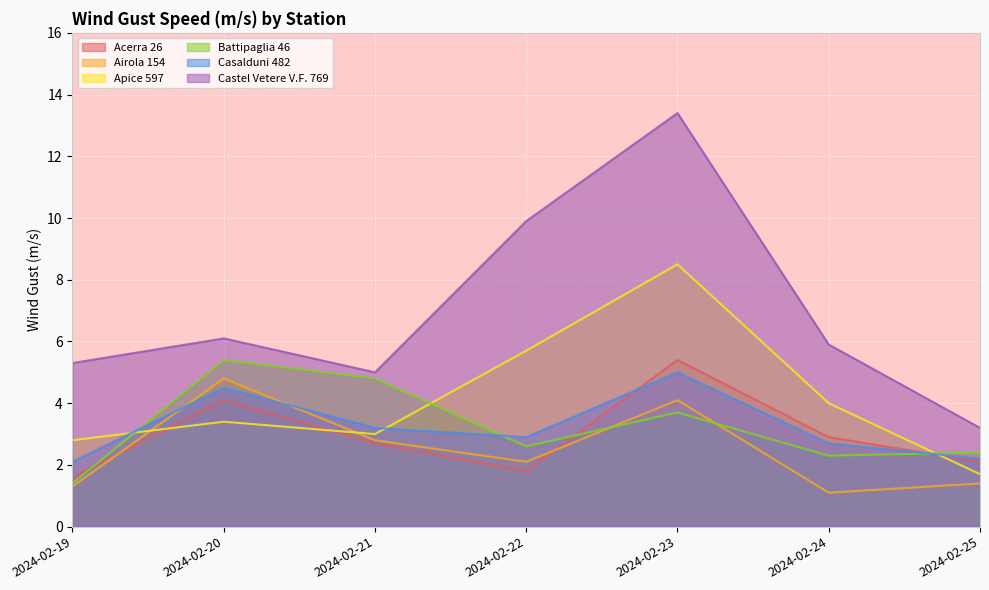

Reading right to left, list all the values displayed in this chart.

Acerra 26: 2.1	2.9	5.4	1.8	2.7	4.1	1.6
Airola 154: 1.4	1.1	4.1	2.1	2.8	4.8	1.3
Apice 597: 1.7	4.0	8.5	5.7	3.0	3.4	2.8
Battipaglia 46: 2.4	2.3	3.7	2.6	4.8	5.4	1.4
Casalduni 482: 2.2	2.7	5.0	2.9	3.2	4.5	2.1
Castel Vetere V.F. 769: 3.2	5.9	13.4	9.9	5.0	6.1	5.3